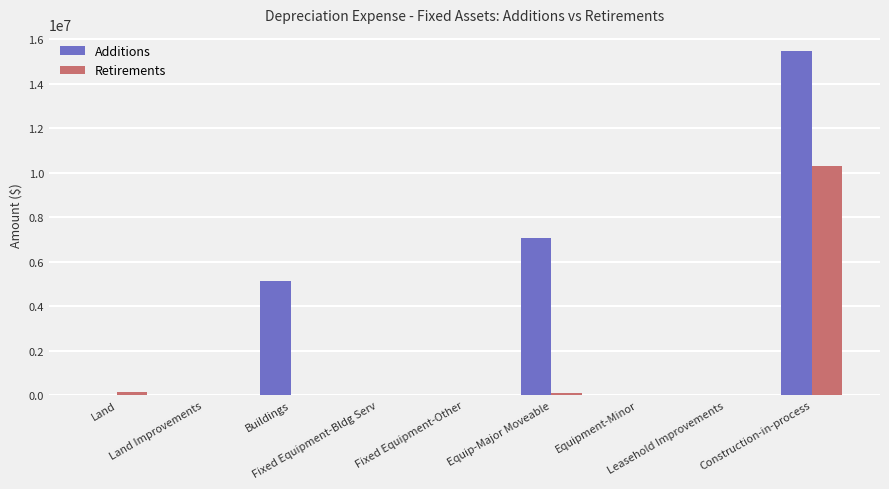

Which series has the largest total across all categories?

Additions